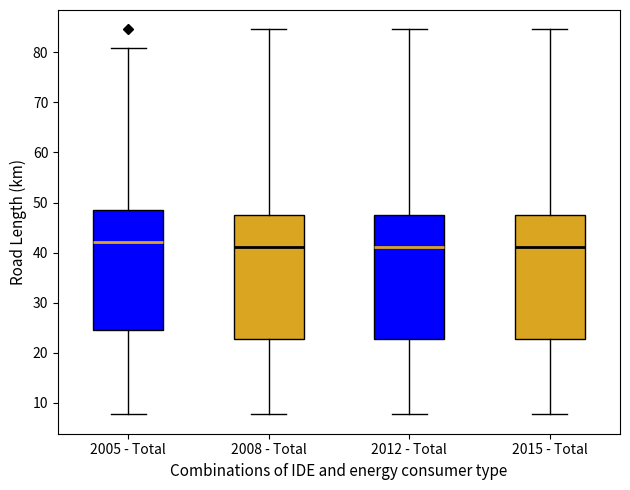

Which box has the highest median line?

2005 - Total